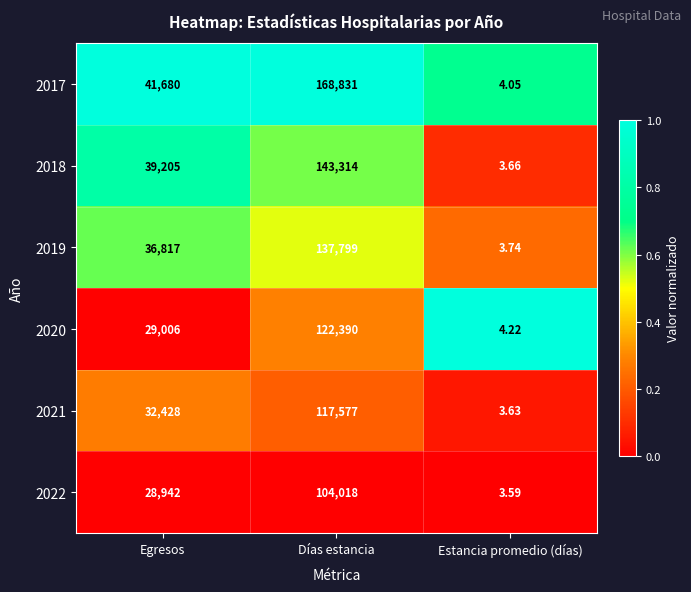

Which category has the lowest value in the 2020 series?

Estancia promedio (días)